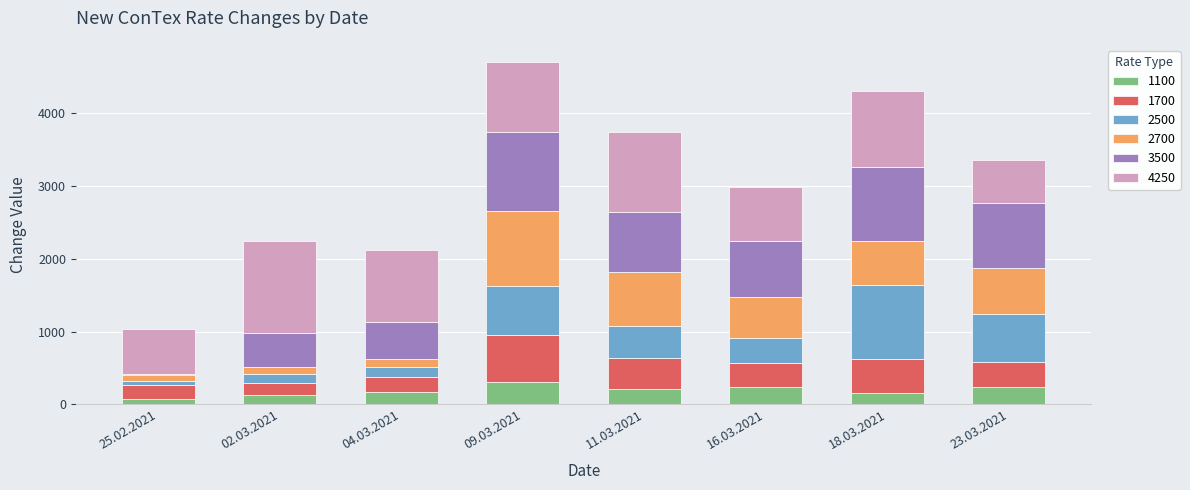

The 1100 series shows 125 at 02.03.2021. True or false?

True